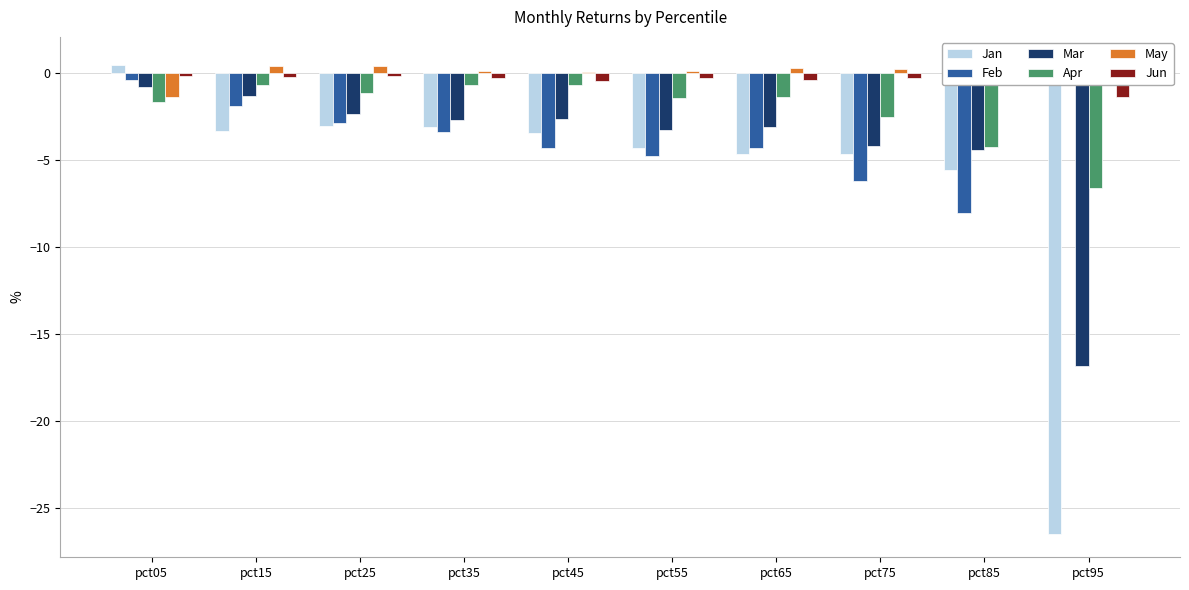

True or false: Feb has a value of -5.1 at pct25.

False